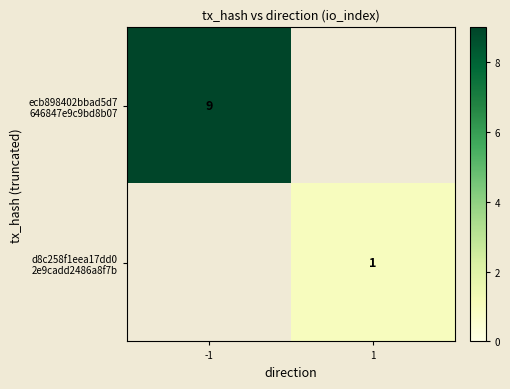

How many categories are shown in the chart?

2